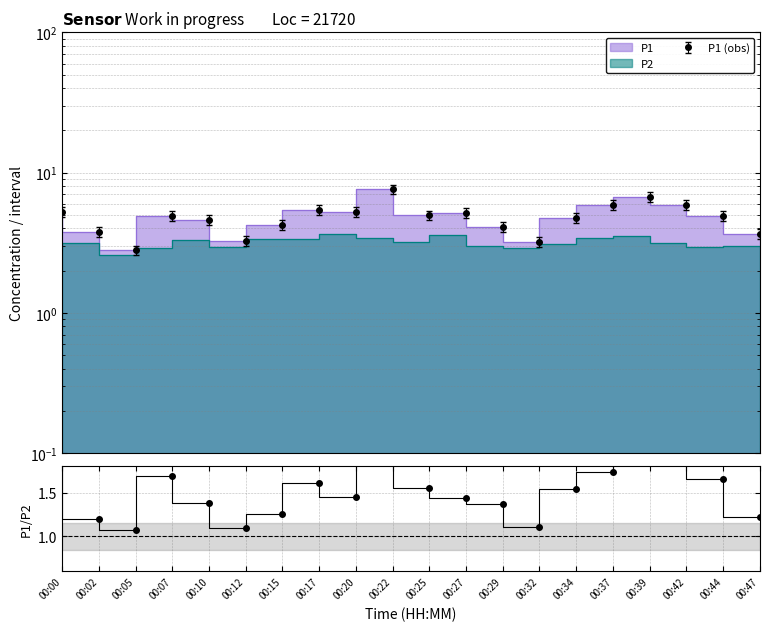

Which has a higher value, 00:27 or 00:10?

00:27